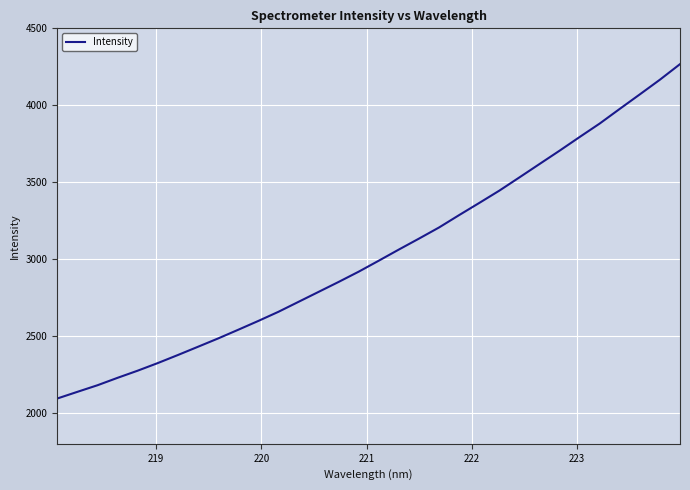

What is the difference between the maximum and minimum values?

2172.9